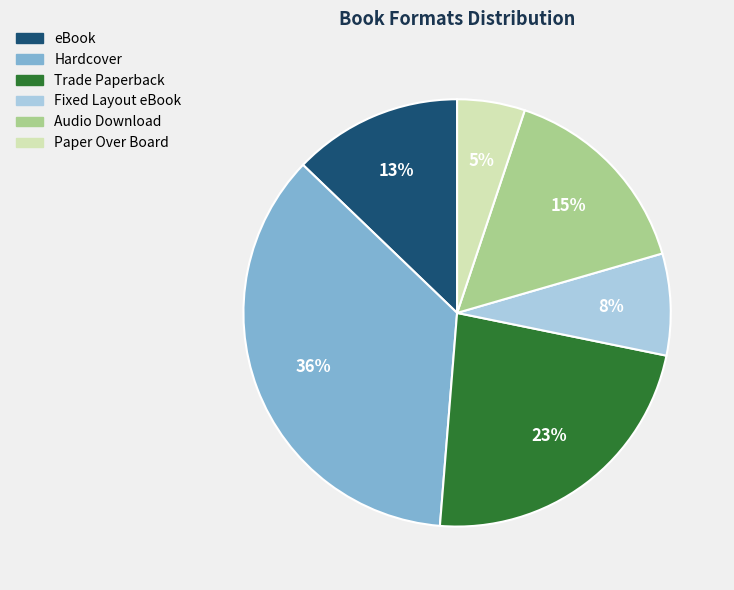

To the nearest percent, what percentage of the pie is Audio Download?

15%